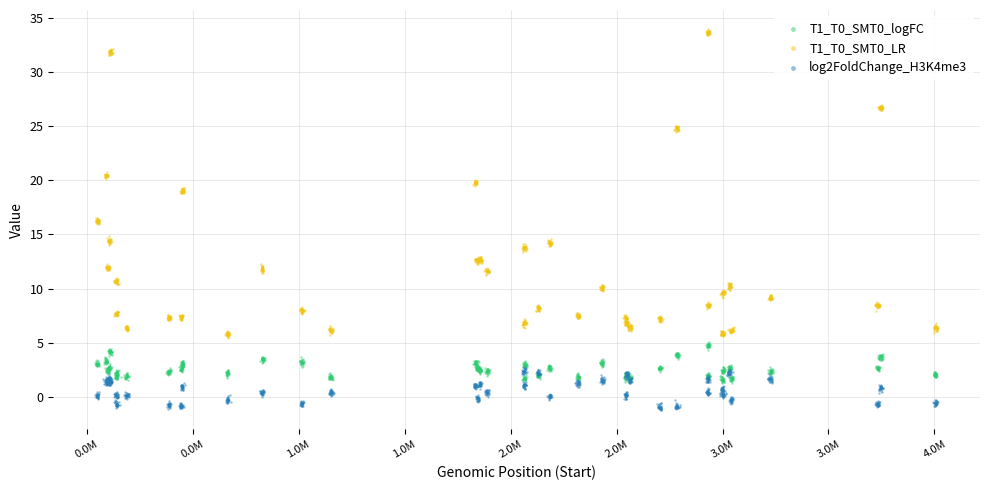

Which series contains the lowest Y value?

log2FoldChange_H3K4me3